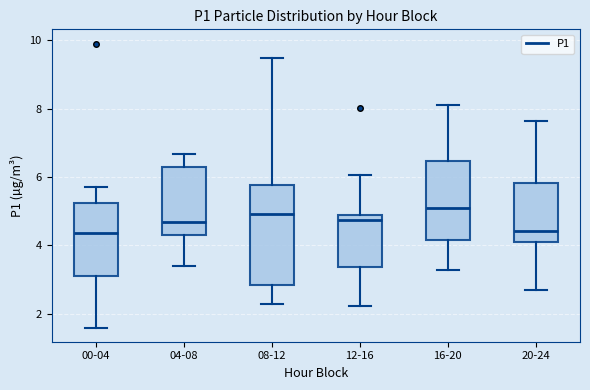

Reading left to right, transcribe this box plot: for each box, give where its median line is, the range the box spans, and where its two whiskers end, as read against the y-axis. The values are not printed on the chart, so give them approximately, as read against the axis.

00-04: median 4.4, box 3.2 to 5.2, whiskers 1.6 to 5.8
04-08: median 4.6, box 4.4 to 6.4, whiskers 3.4 to 6.6
08-12: median 5.0, box 2.8 to 5.8, whiskers 2.4 to 9.4
12-16: median 4.8, box 3.4 to 5.0, whiskers 2.2 to 6.0
16-20: median 5.2, box 4.2 to 6.4, whiskers 3.2 to 8.2
20-24: median 4.4, box 4.2 to 5.8, whiskers 2.8 to 7.6